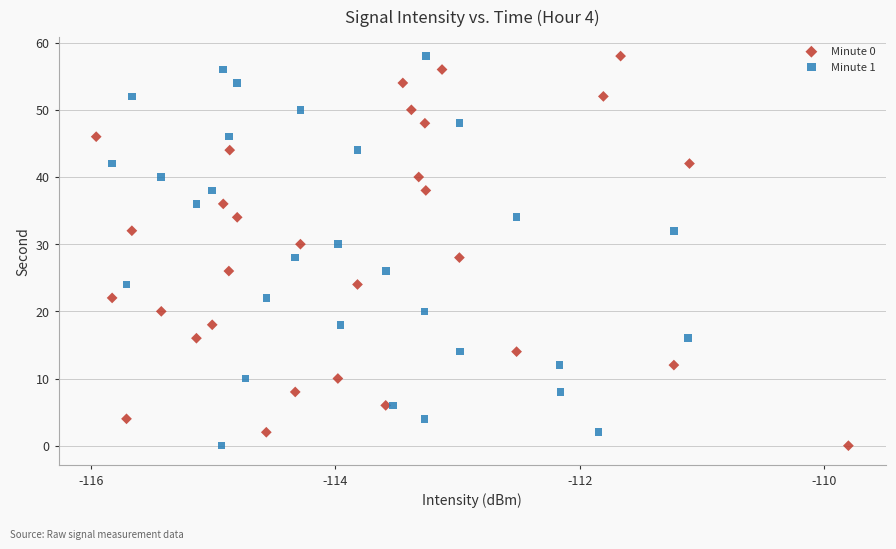

What are all the series names shown in the legend?

Minute 0, Minute 1